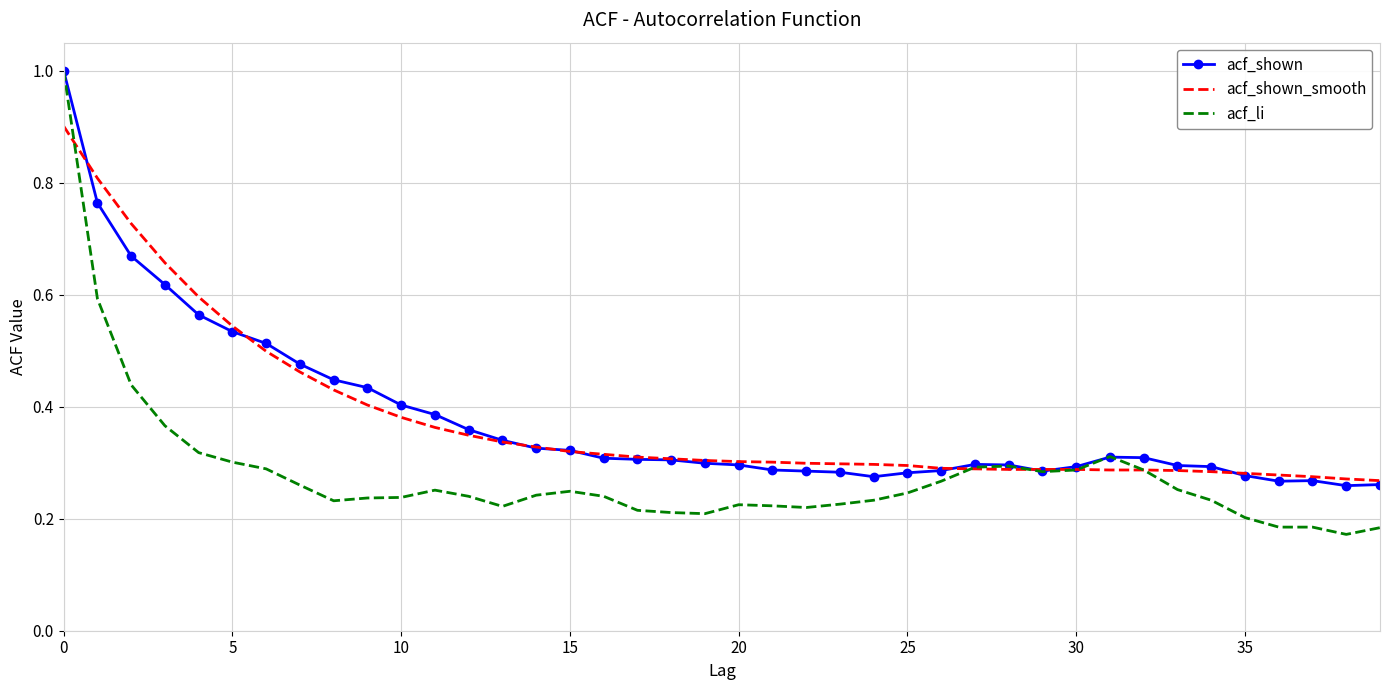

At how many categories does at least one series exceed 0?

40